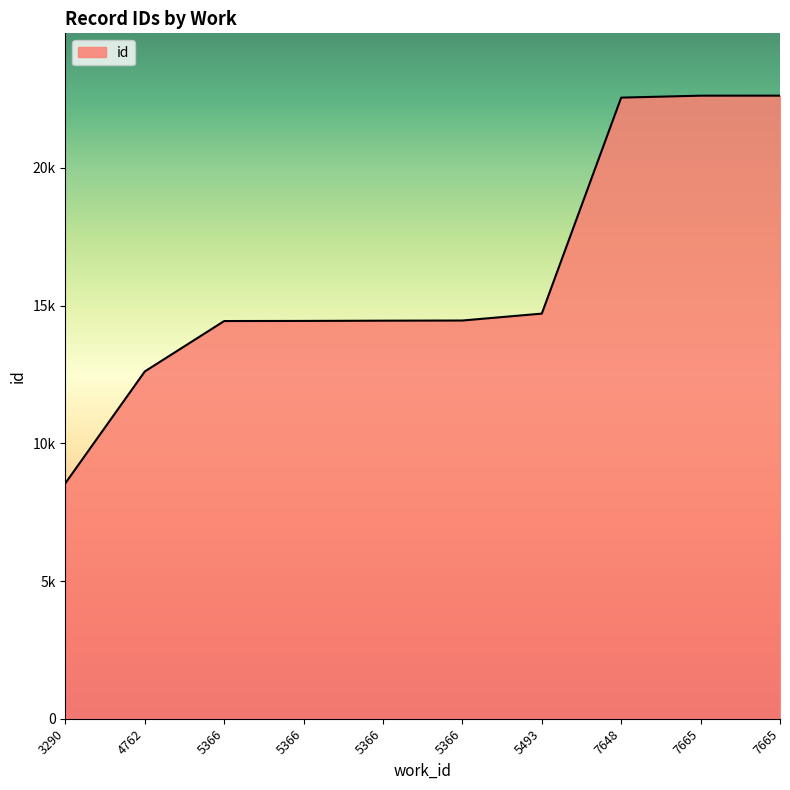

At which category does the chart reach its peak across all series?

7665